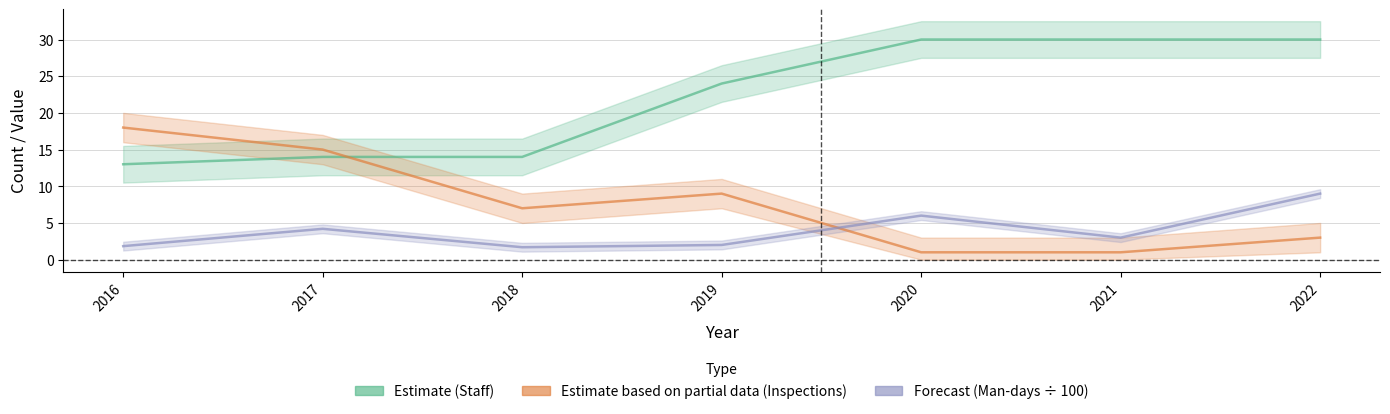

Is it true that Staff (Estimate) equals 7.6 at 2016?

False